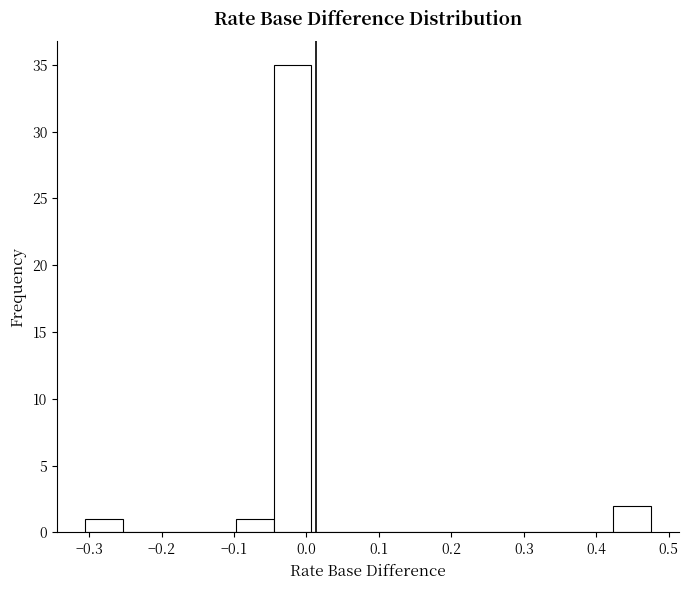

Reading left to right, transcribe this chart: for each bar, give the range it covers on the x-axis and its height. Neither the bar edges nor the heights are printed on the chart, so give them approximately, as read against the axes.

-0.30 to -0.25: 1
-0.25 to -0.20: 0
-0.20 to -0.15: 0
-0.15 to -0.10: 0
-0.10 to -0.05: 1
-0.05 to 0.01: 35
0.01 to 0.06: 0
0.06 to 0.11: 0
0.11 to 0.16: 0
0.16 to 0.21: 0
0.21 to 0.27: 0
0.27 to 0.32: 0
0.32 to 0.37: 0
0.37 to 0.42: 0
0.42 to 0.47: 2